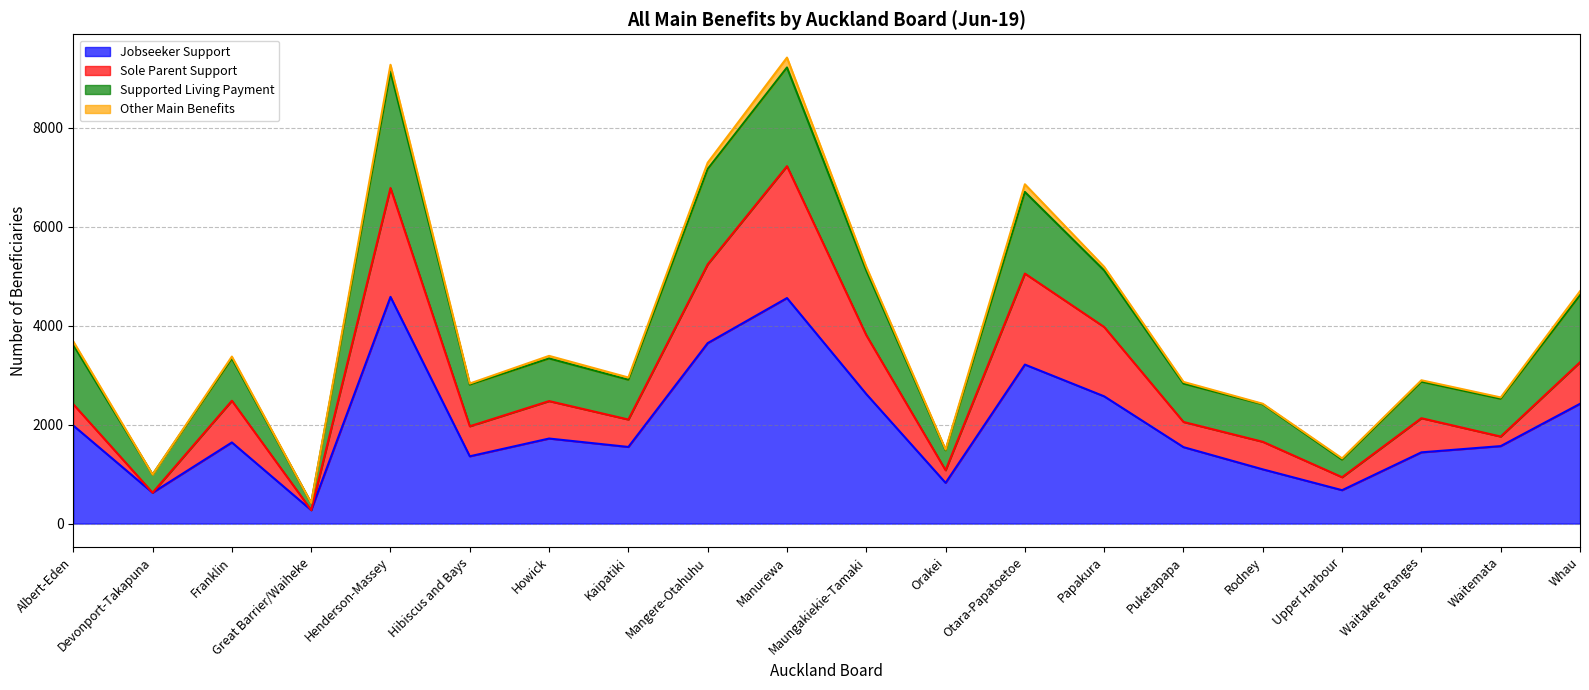

True or false: Supported Living Payment has a value of 486 at Devonport-Takapuna.

False